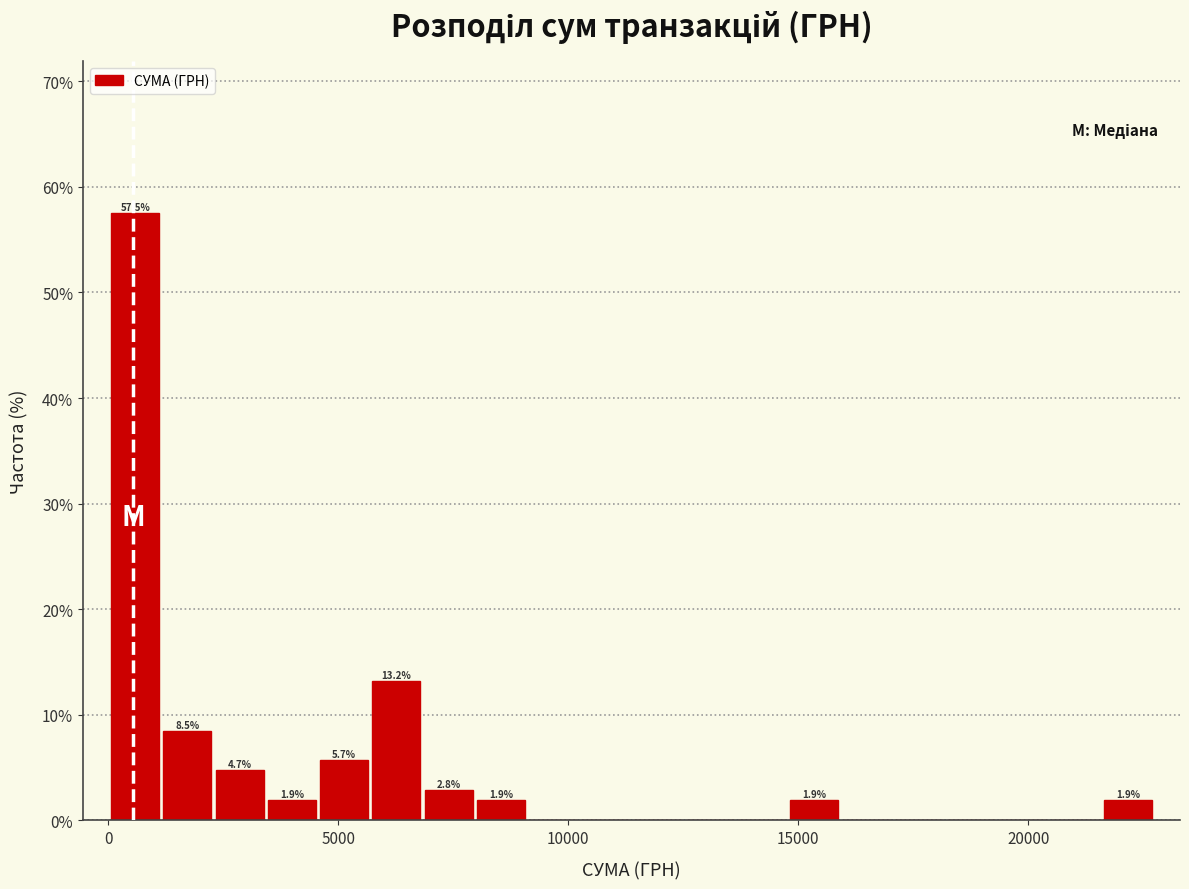

Around what value on the x-axis is the tallest bar? Give the approximate position of its centre, as read against the axis.

500